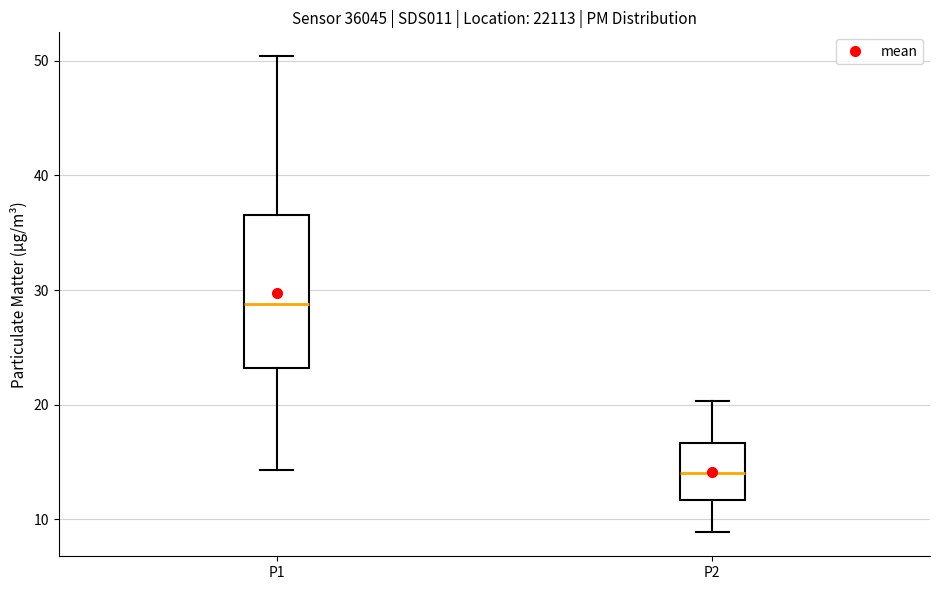

Reading left to right, transcribe this box plot: for each box, give where its median line is, the range the box spans, and where its two whiskers end, as read against the y-axis. The values are not printed on the chart, so give them approximately, as read against the axis.

P1: median 29, box 23 to 37, whiskers 14 to 50
P2: median 14, box 12 to 17, whiskers 9 to 20